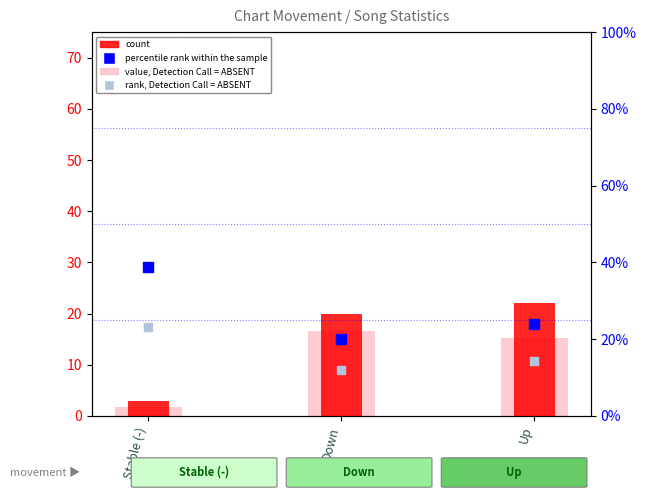

Which series contains the highest Y value?

percentile rank within the sample